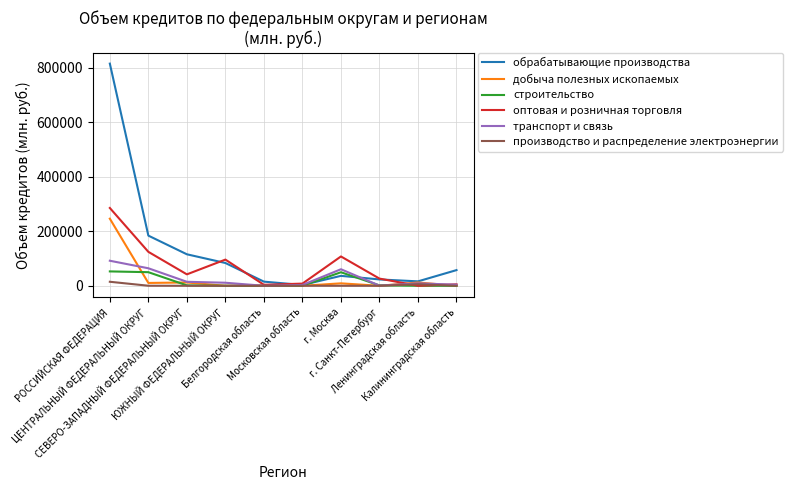

What are all the series names shown in the legend?

обрабатывающие производства, добыча полезных ископаемых, строительство, оптовая и розничная торговля, транспорт и связь, производство и распределение электроэнергии